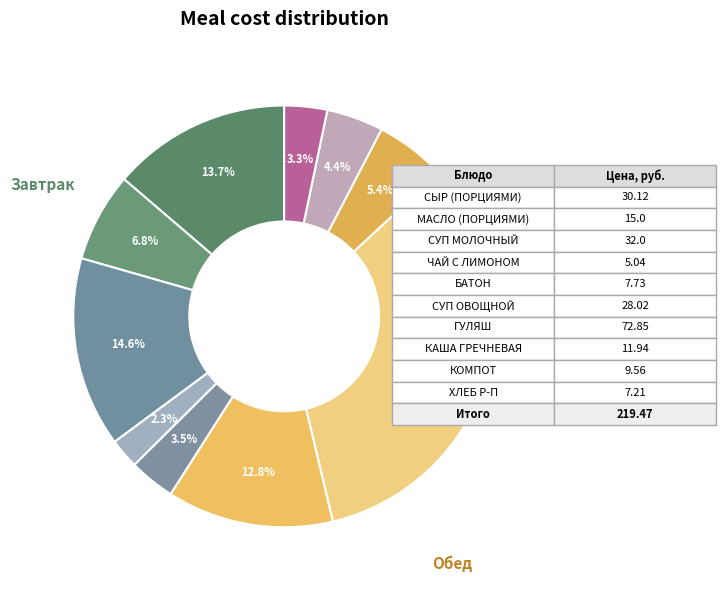

Rank the categories by value from lowest to highest.

ЧАЙ С САХАРОМ И ЛИМОНОМ, ХЛЕБ РЖАНО-ПШЕНИЧНЫЙ, БАТОН, КОМПОТ ИЗ СМЕСИ СУХОФРУКТОВ, КАША ГРЕЧНЕВАЯ РАССЫПЧАТАЯ, МАСЛО (ПОРЦИЯМИ), СУП ИЗ ОВОЩЕЙ СО СМЕТАНОЙ, СЫР (ПОРЦИЯМИ), СУП МОЛОЧНЫЙ С МАКАРОННЫМИ ИЗДЕЛИЯМИ, ГУЛЯШ